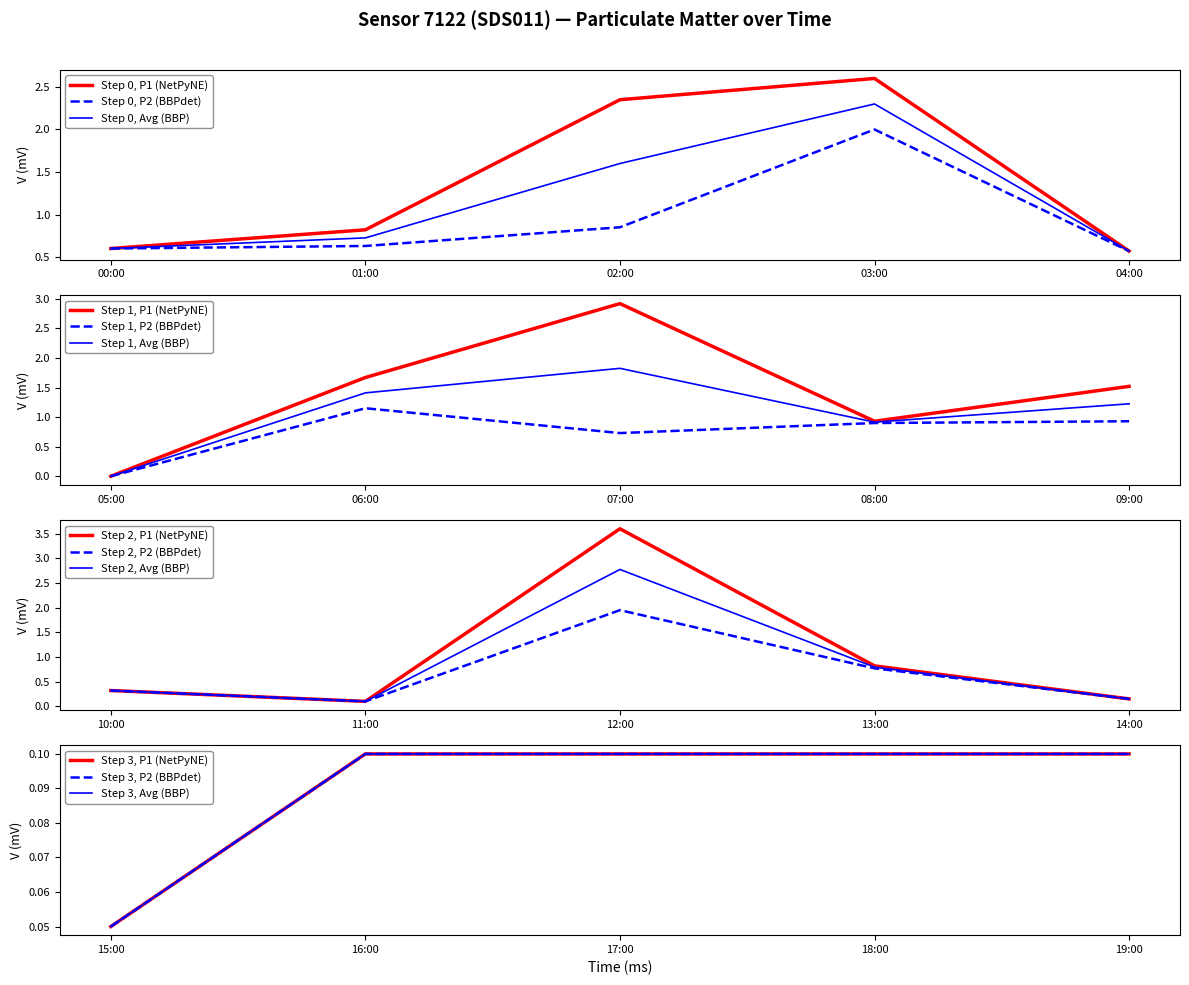

Where is Step 0, P1 (NetPyNE) nearest to the value 1?

01:00